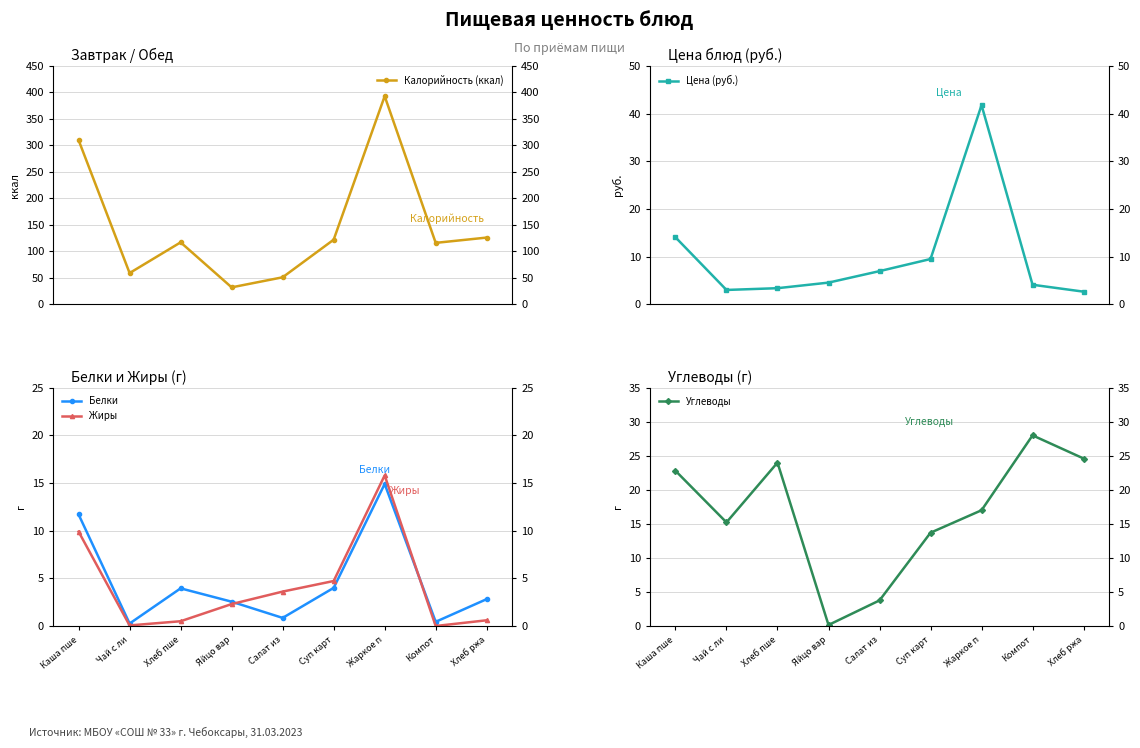

Is this an area chart (filled region under the line)?

No